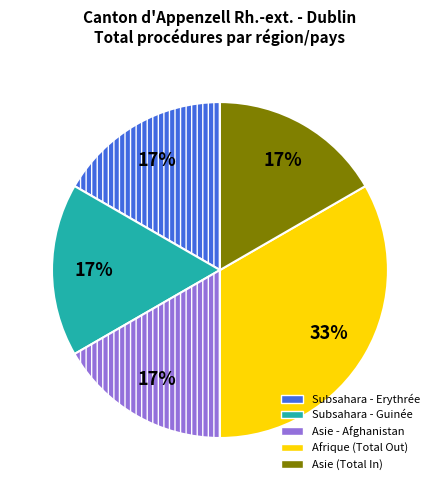

The Asie (Total In) slice represents 17% of the pie. True or false?

True